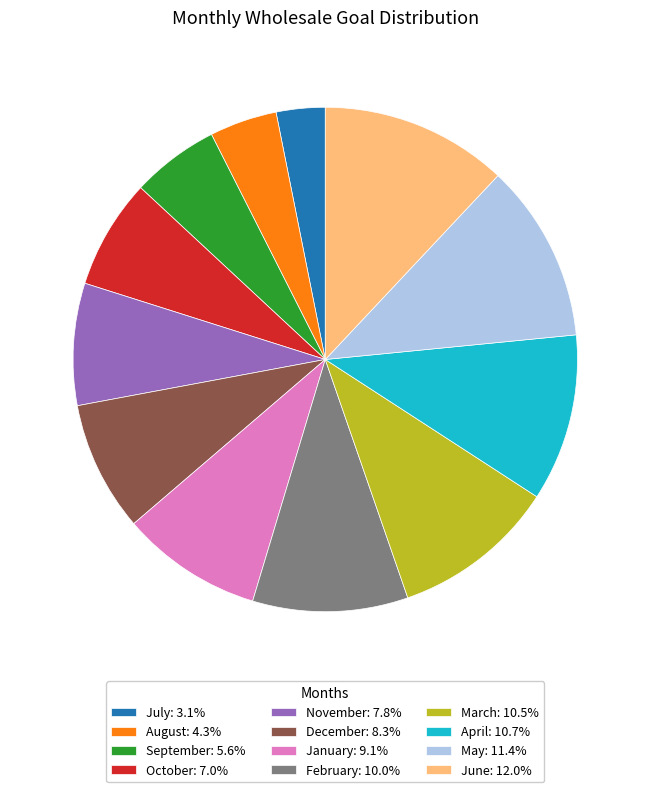

How many segments does this pie chart have?

12